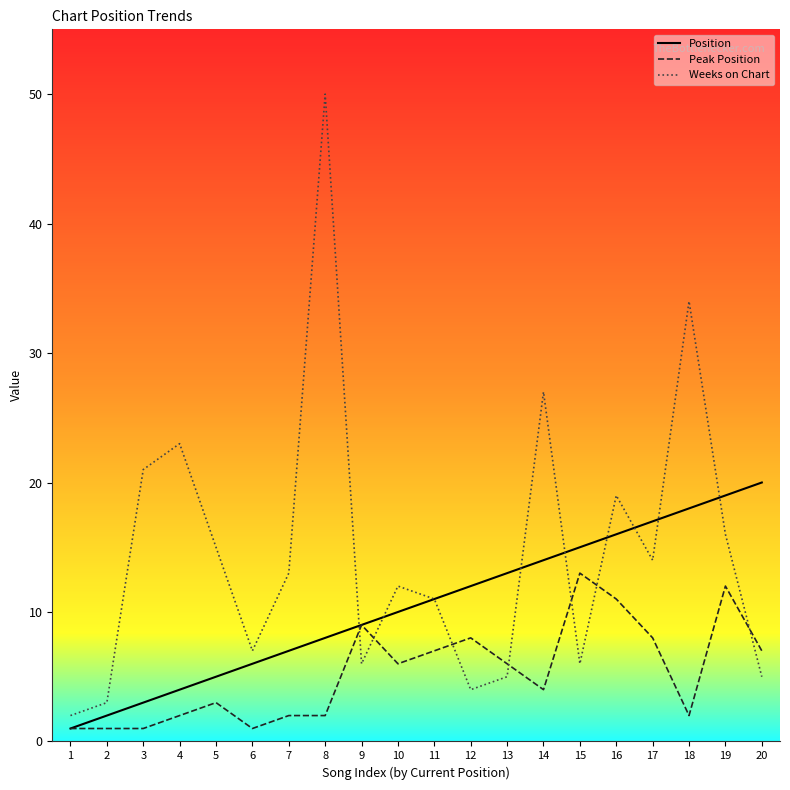

What is the total value across all series at 8?

60